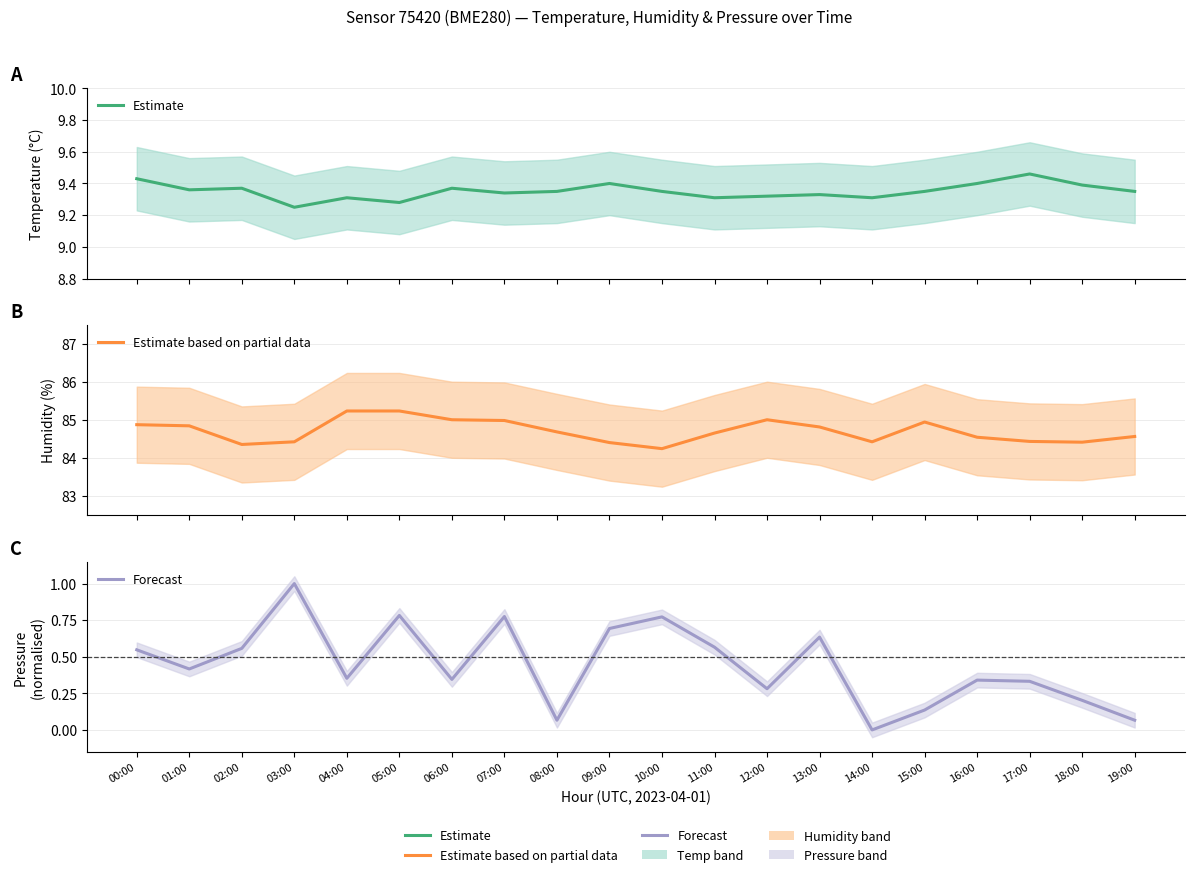

What is the greatest value displayed?

85.2